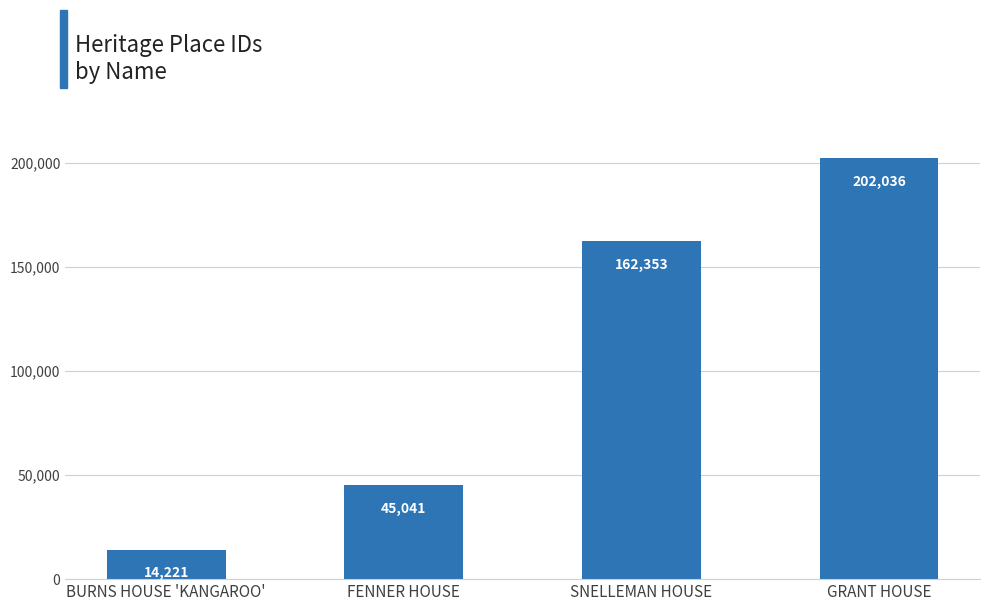

What position from the right is BURNS HOUSE 'KANGAROO'?

4